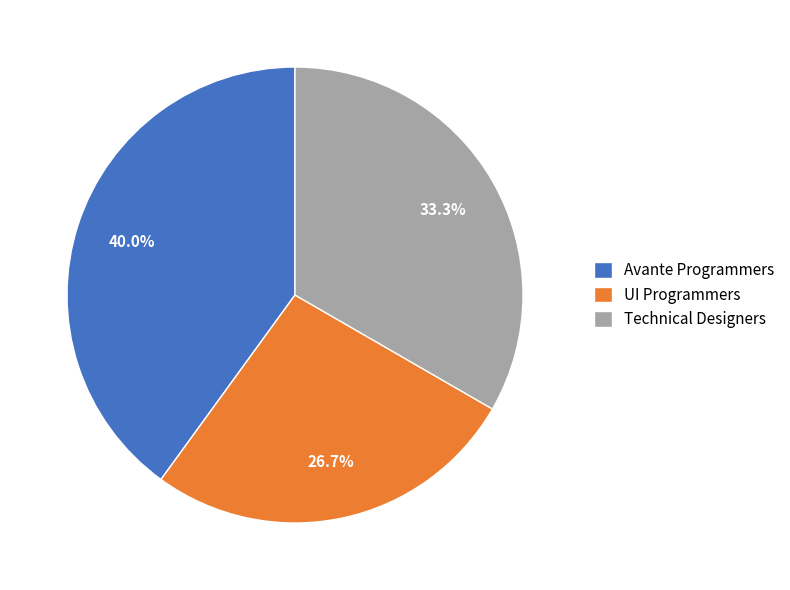

To the nearest percent, what percentage of the pie is Technical Designers?

33%